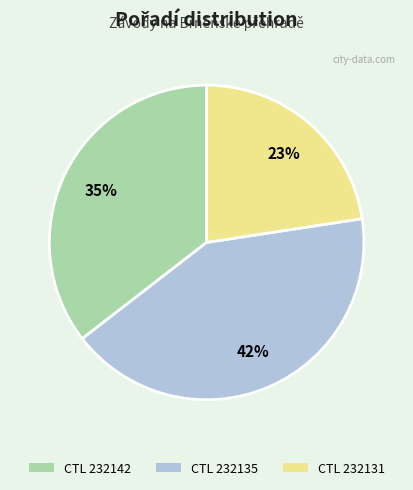

Is it true that CTL 232131 is 23% of the pie?

True